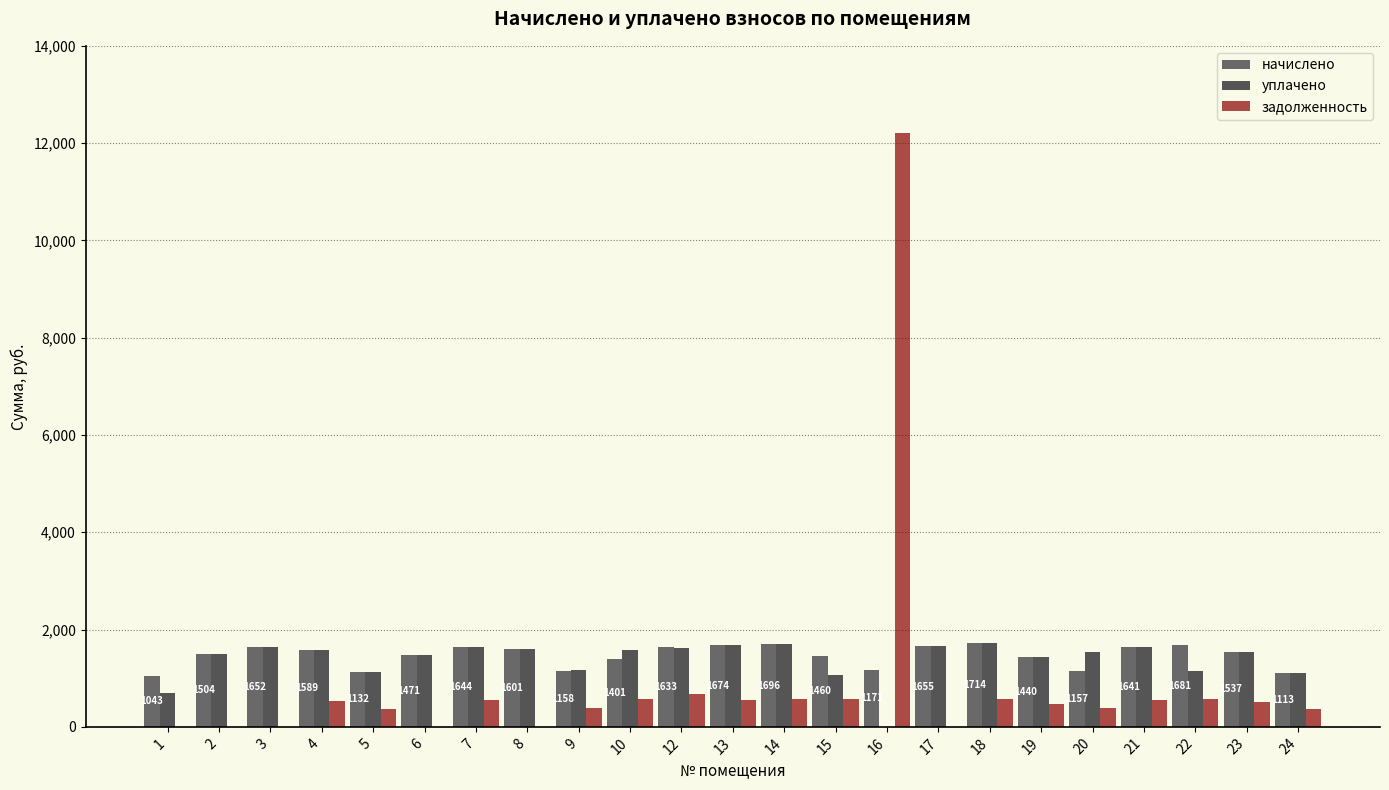

How many data points in задолженность are above 512?

12